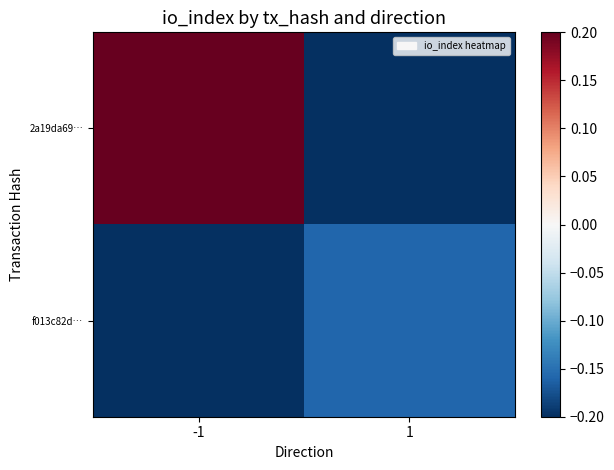

Which label corresponds to the largest value in the chart?

-1